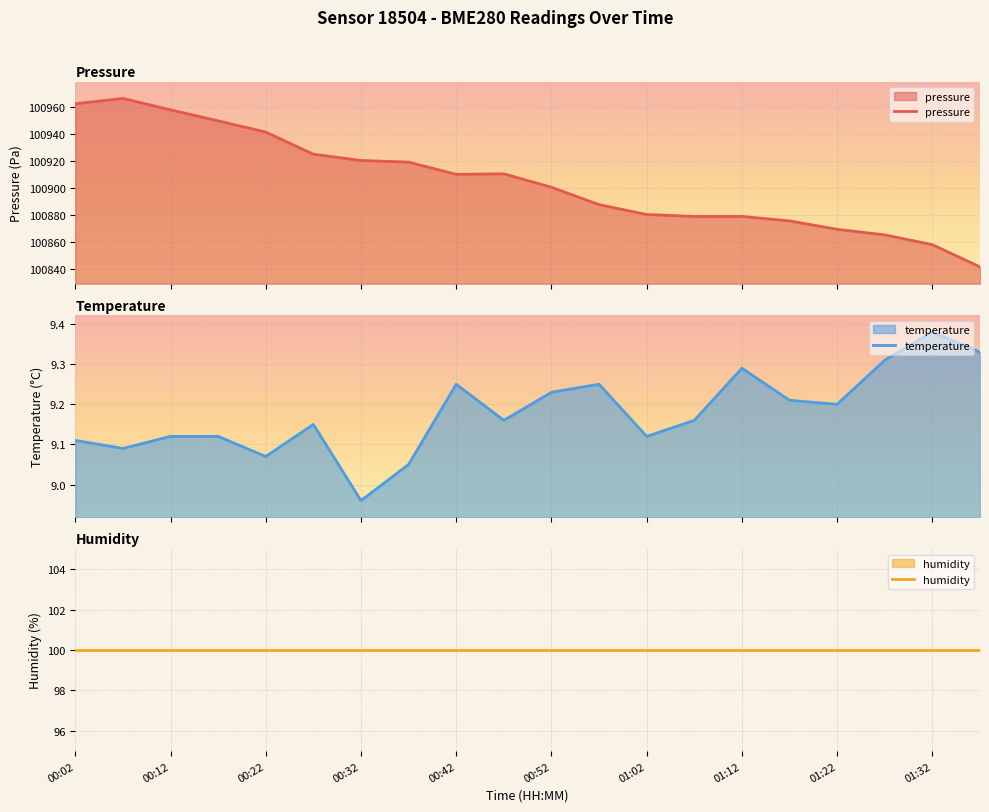

Rank the categories by humidity value from lowest to highest.

00:02, 00:12, 00:22, 00:32, 00:42, 00:52, 01:02, 01:12, 01:22, 01:32, 10, 11, 12, 13, 14, 15, 16, 17, 18, 19